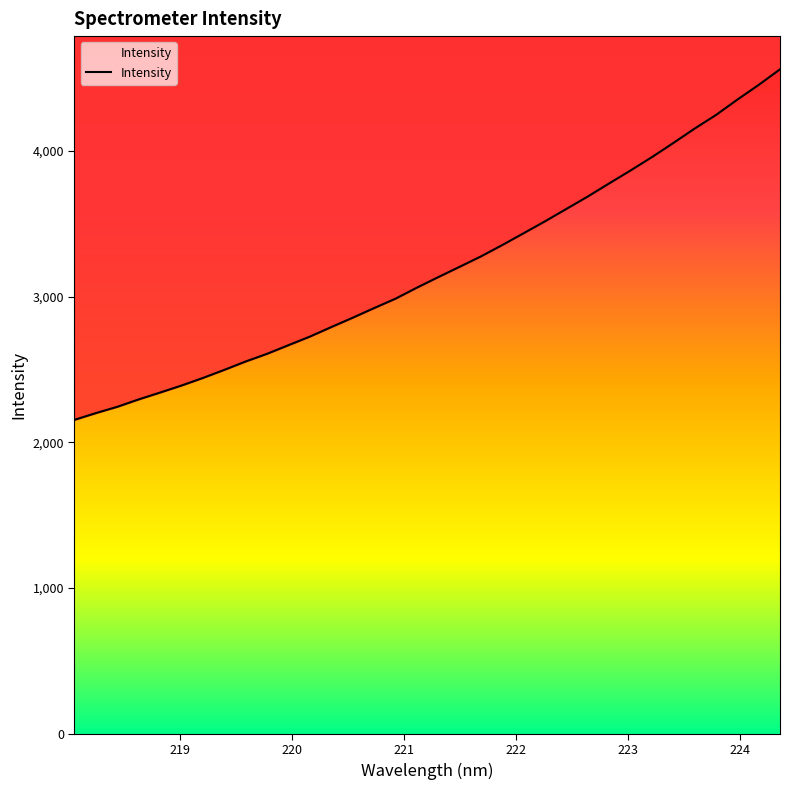

What is the sum of all values?

108371.3